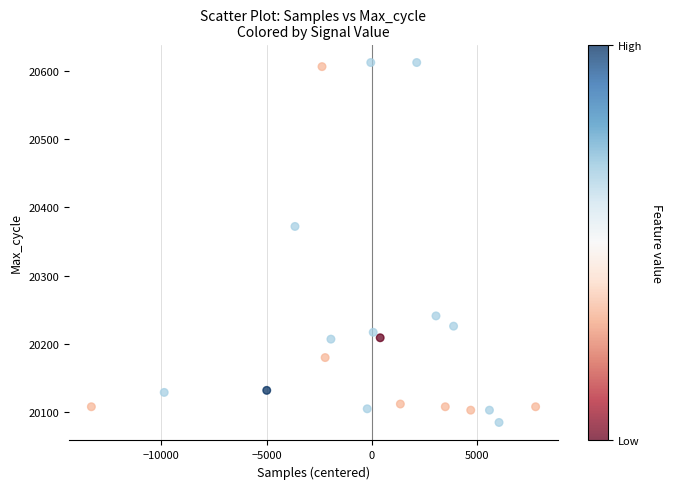

What is the range of Y values (max minus min)?

527